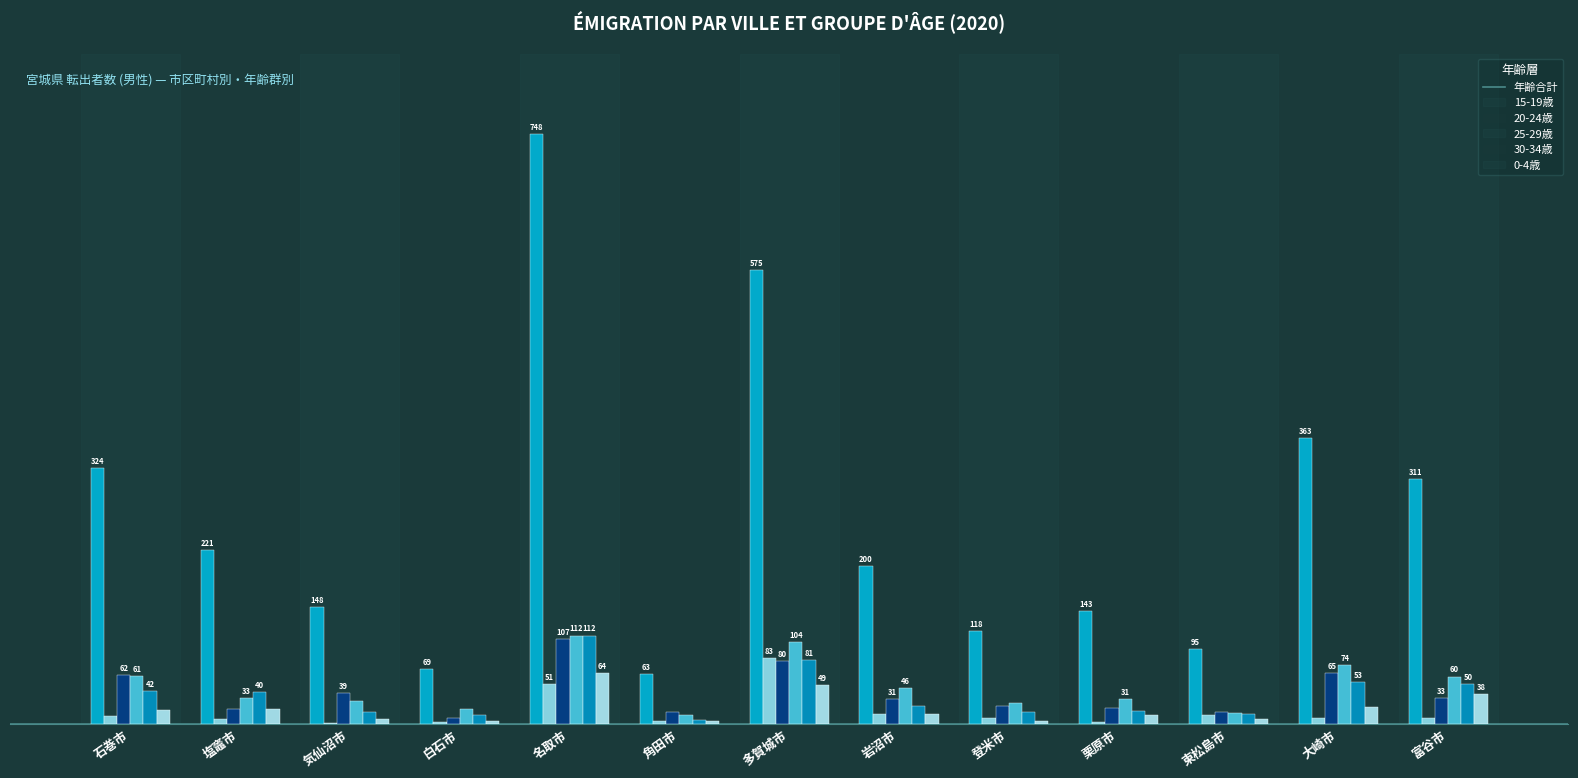

Are the bars grouped side by side (vs. stacked)?

Yes